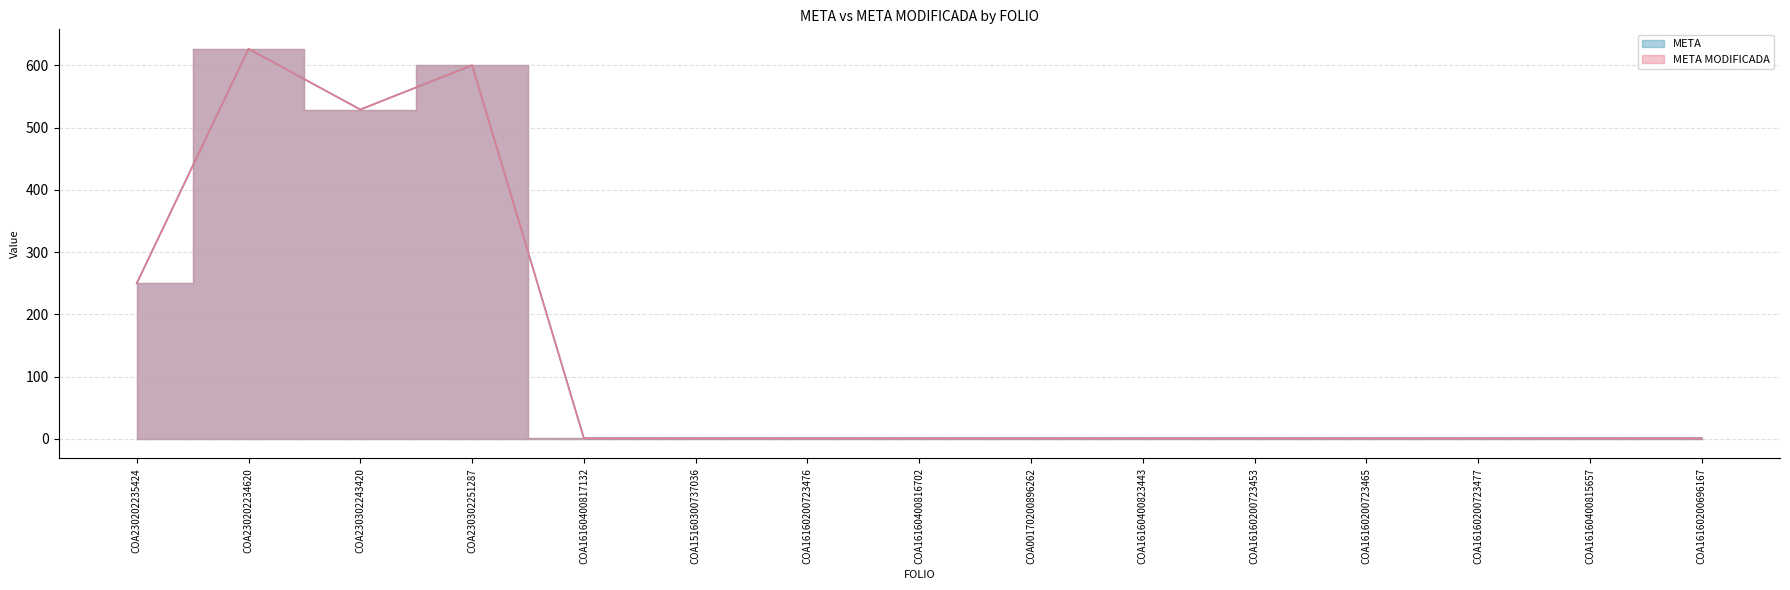

At which category does META MODIFICADA reach its first local valley?

COA230302243420